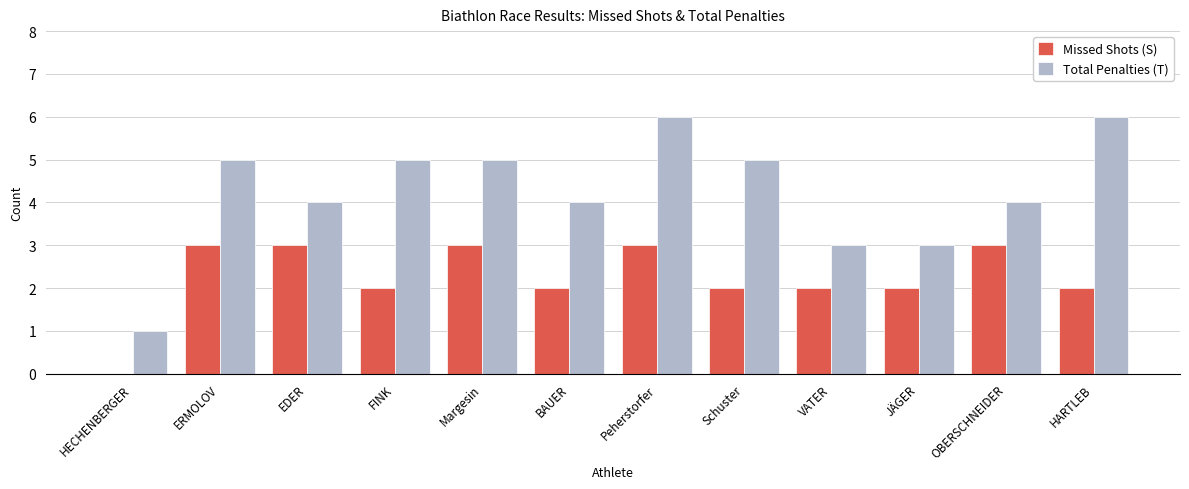

What is the greatest value displayed?

6